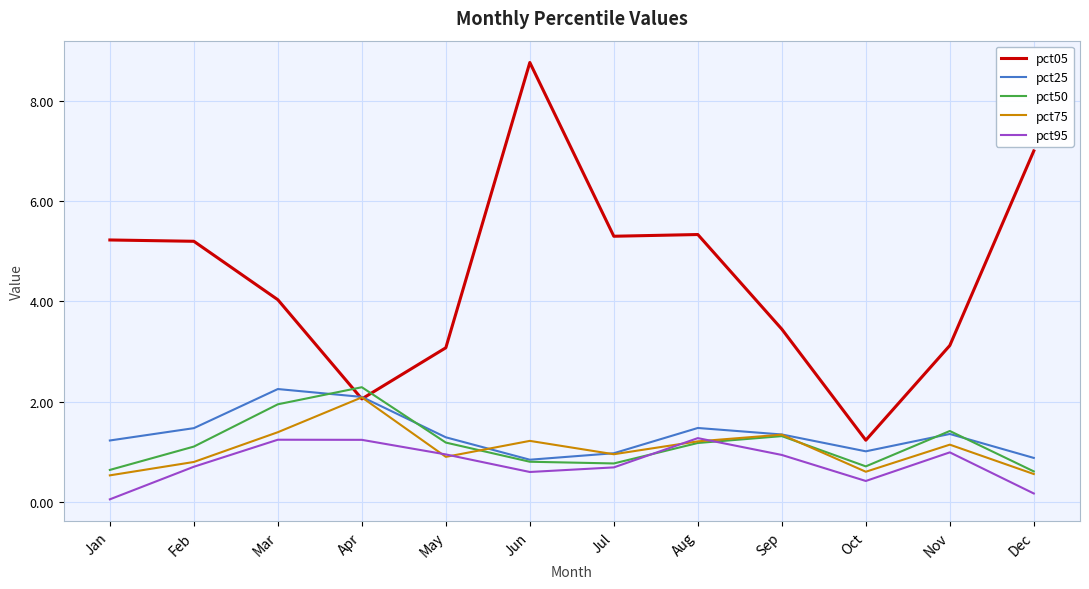

Which series ends up on top after the final intersection of pct25 and pct75?

pct25